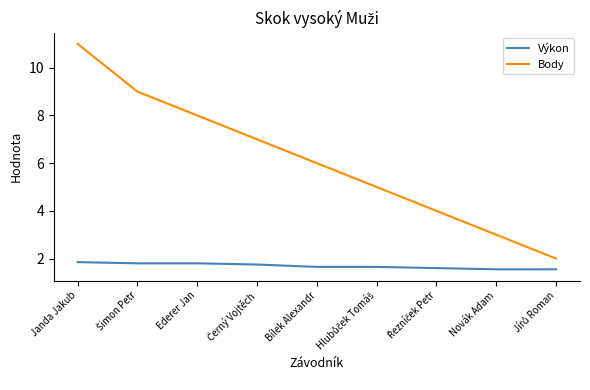

What is the difference between the maximum and minimum values in the Body series?

9.0